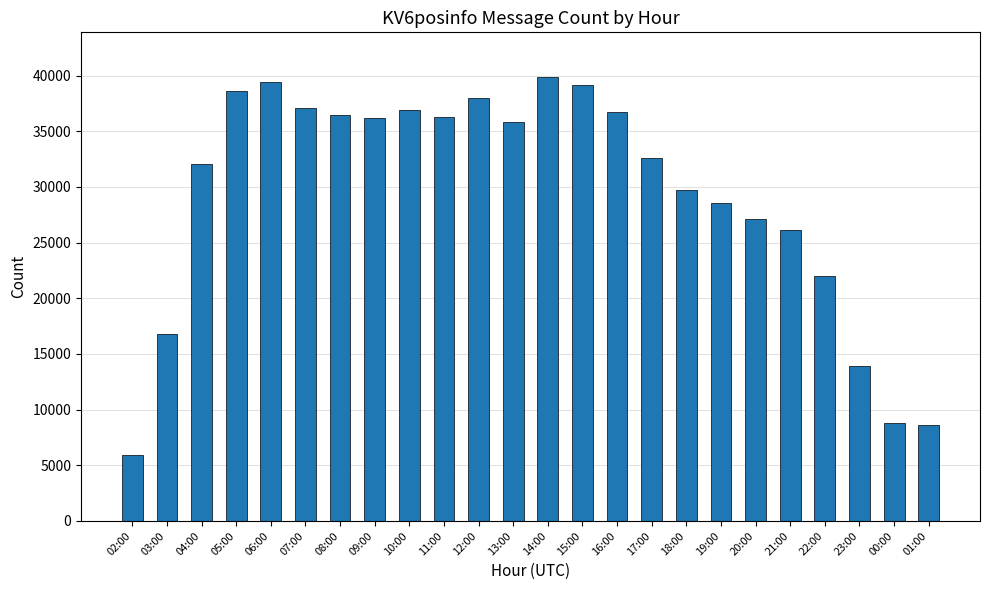

What is the label of the 11th bar from the left?

12:00